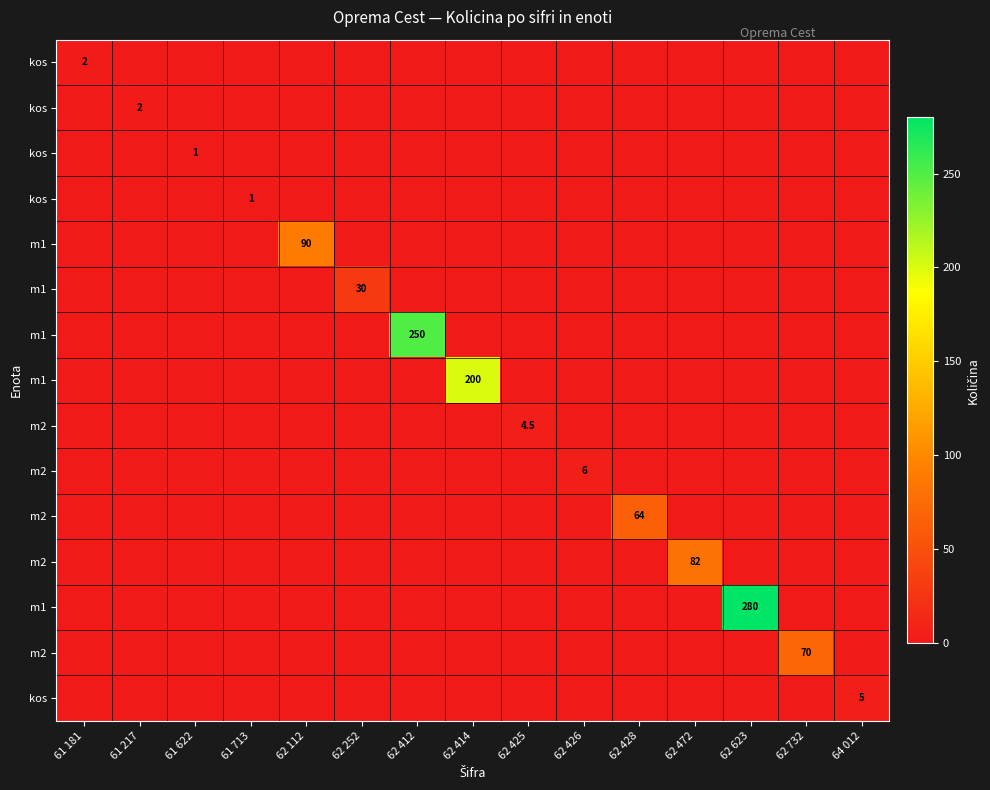

What is the total value across all series at 62 623?

280.0